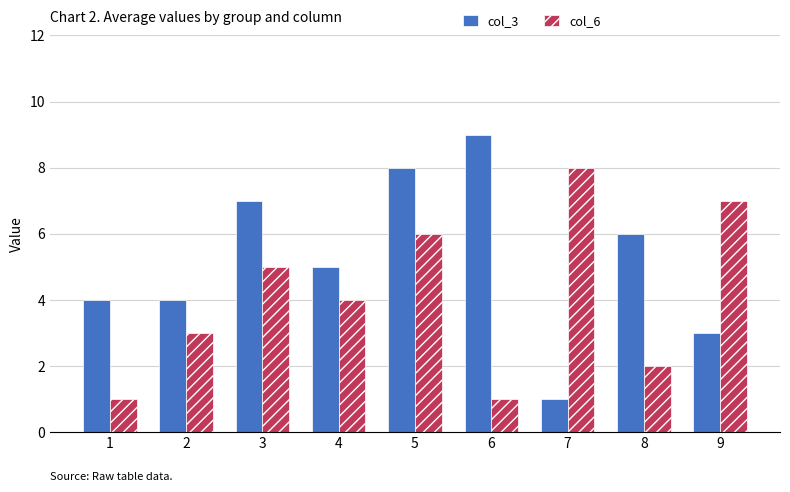

How many groups of bars are there?

9